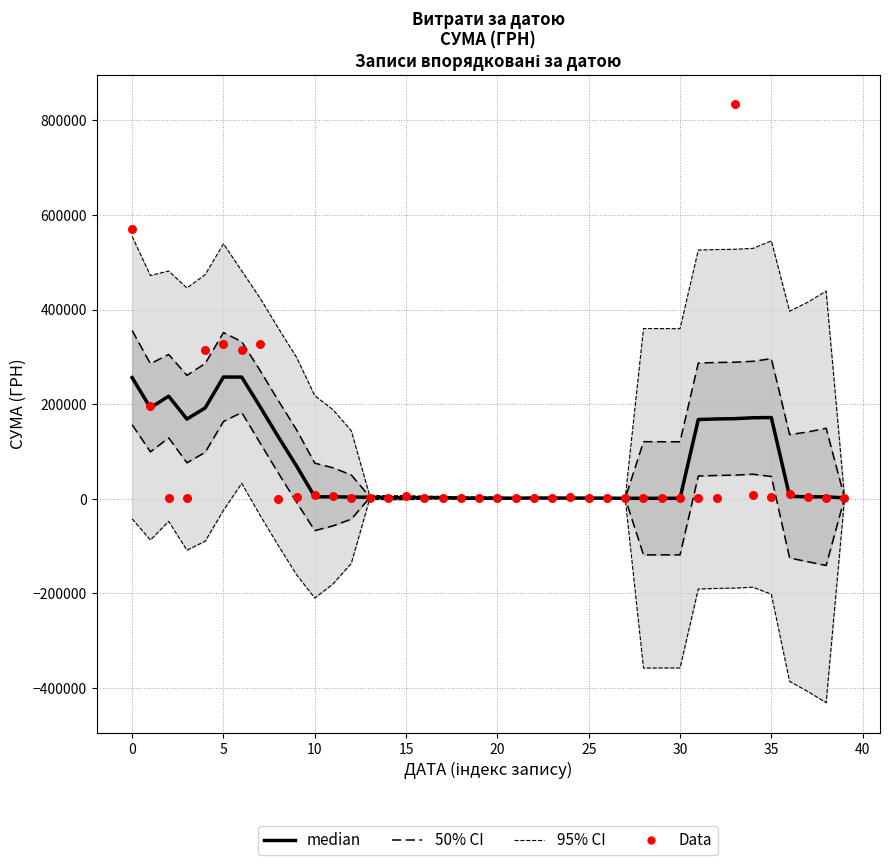

Which series contains the highest Y value?

Data